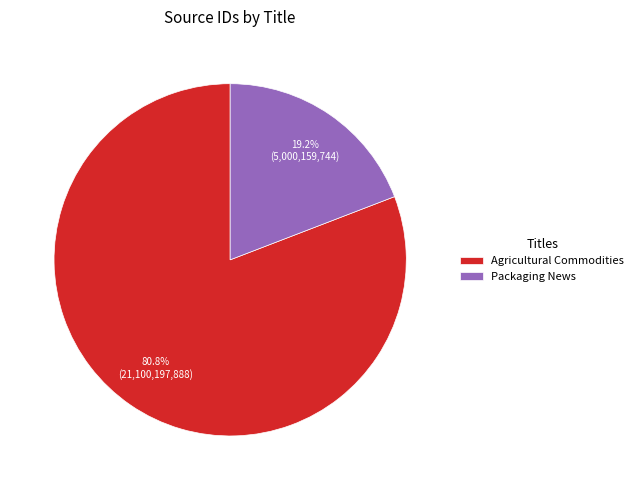

How much of the chart is everything except Packaging News?

80.8%